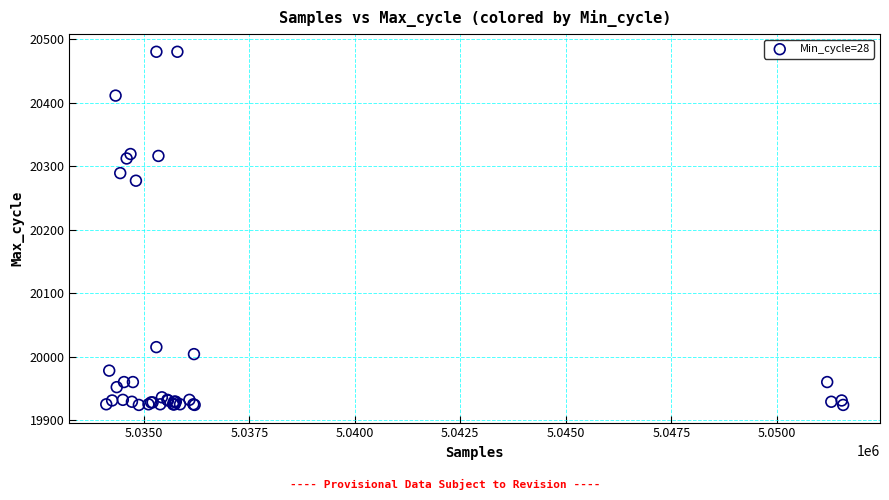

What Y value in the scatter plot is closest to 20202?

20277